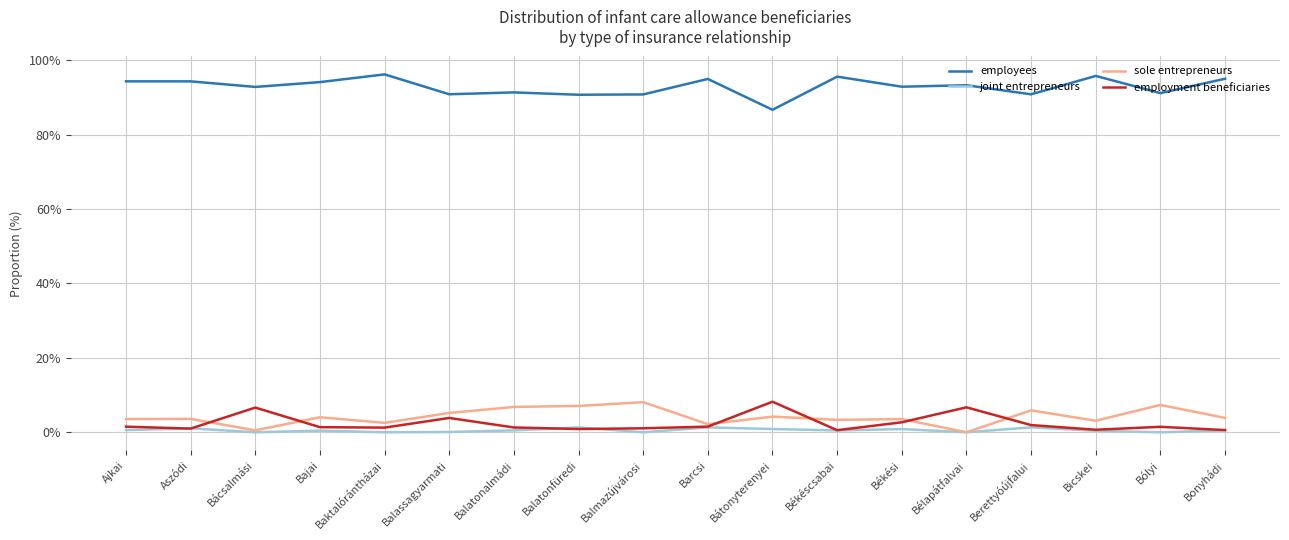

True or false: sole entrepreneurs has a value of 7.1 at Balatonfüredi.

True